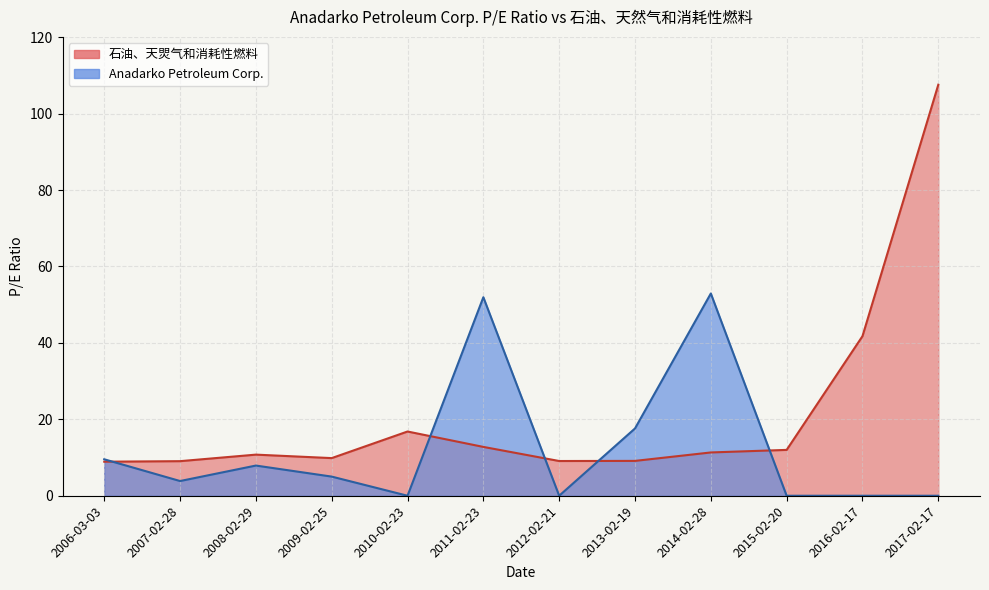

What is the difference between the 石油、天然气和消耗性燃料 values at 2009-02-25 and 2014-02-28?

1.5